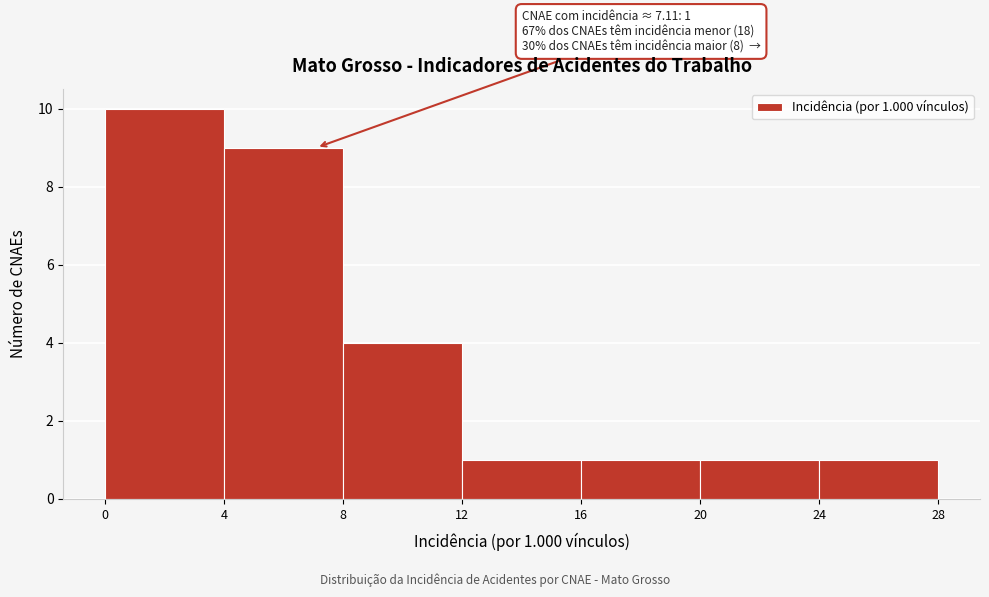

Over which range of the x-axis is the bar tallest?

0 to 4